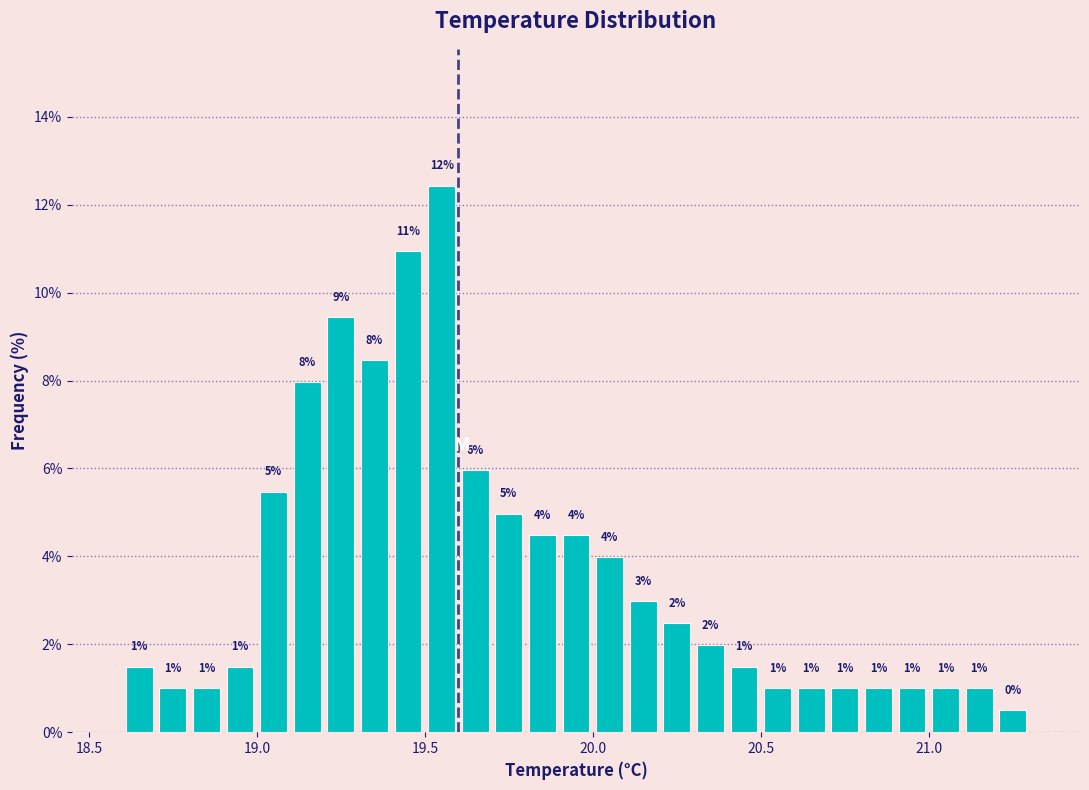

Read against the x-axis, roughly where is the centre of the tallest bar?

19.55